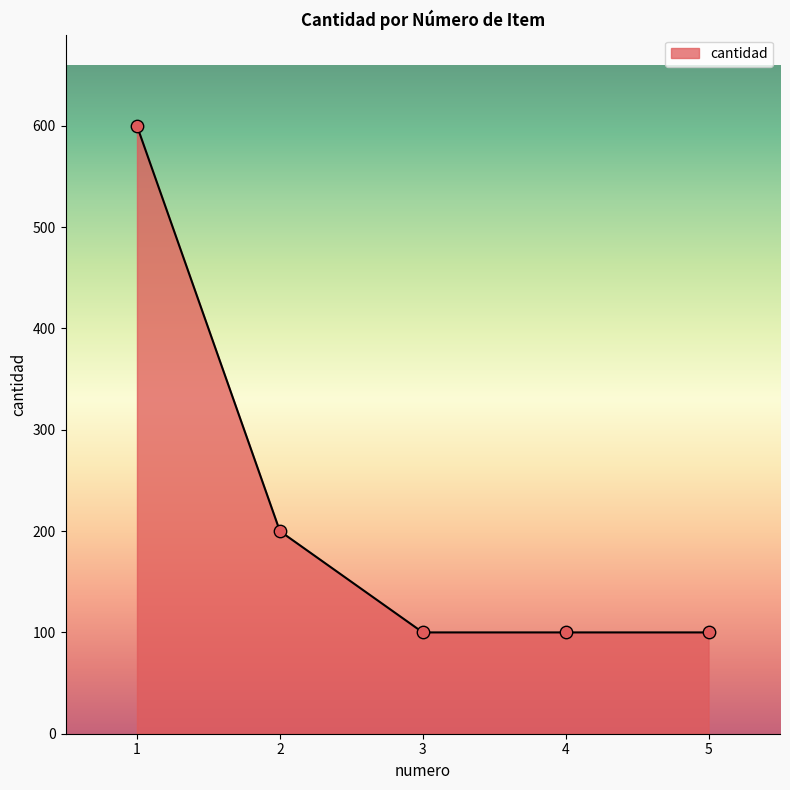

What is the change in value from 1 to 3?

-500